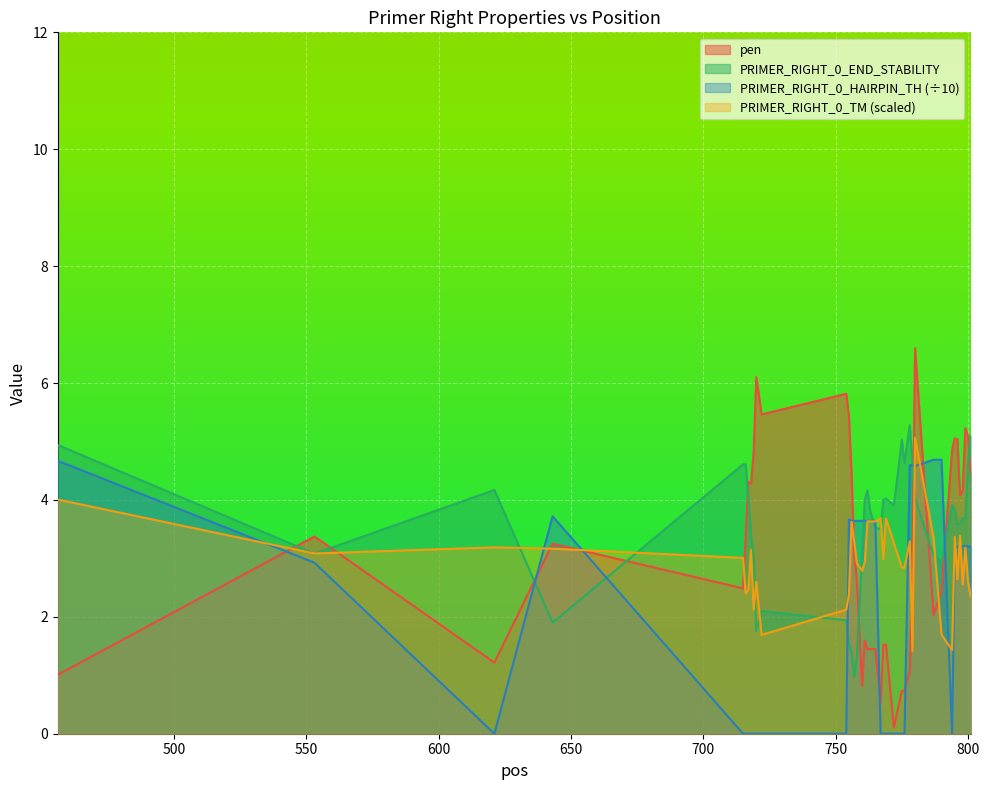

Rank the categories by PRIMER_RIGHT_0_TM value from highest to lowest.

780, 456, 767, 769, 762, 763, 765, 756, 797, 795, 787, 778, 757, 772, 621, 799, 643, 718, 553, 715, 768, 761, 758, 775, 776, 760, 796, 800, 720, 798, 717, 716, 755, 801, 754, 719, 790, 722, 794, 779